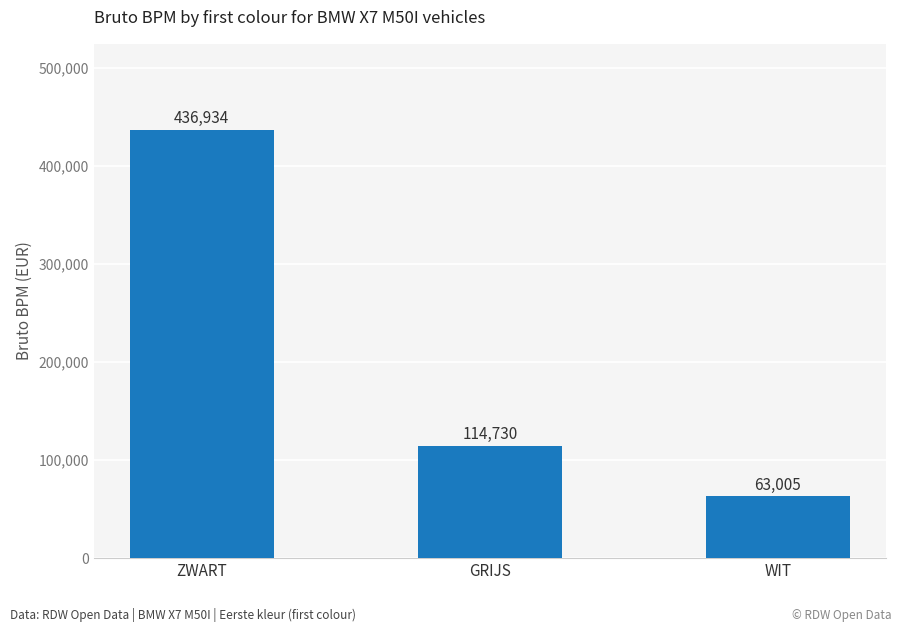

List the labels in order of value, largest first.

ZWART, GRIJS, WIT